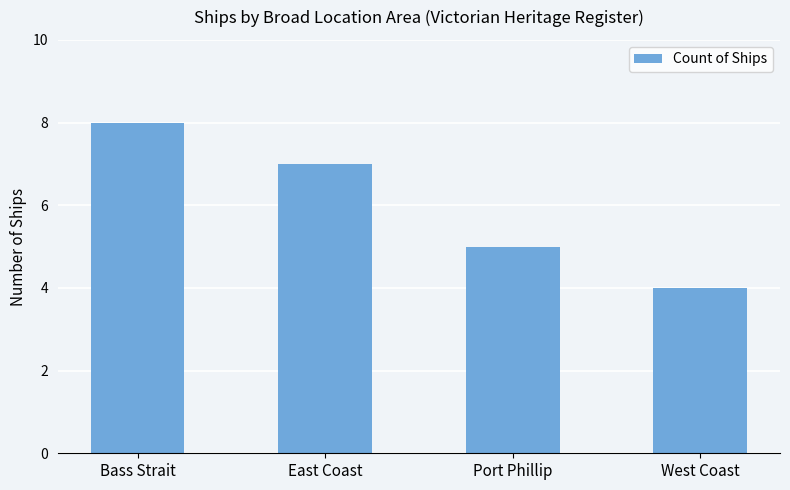

What is the sum of the values at Bass Strait and West Coast?

12